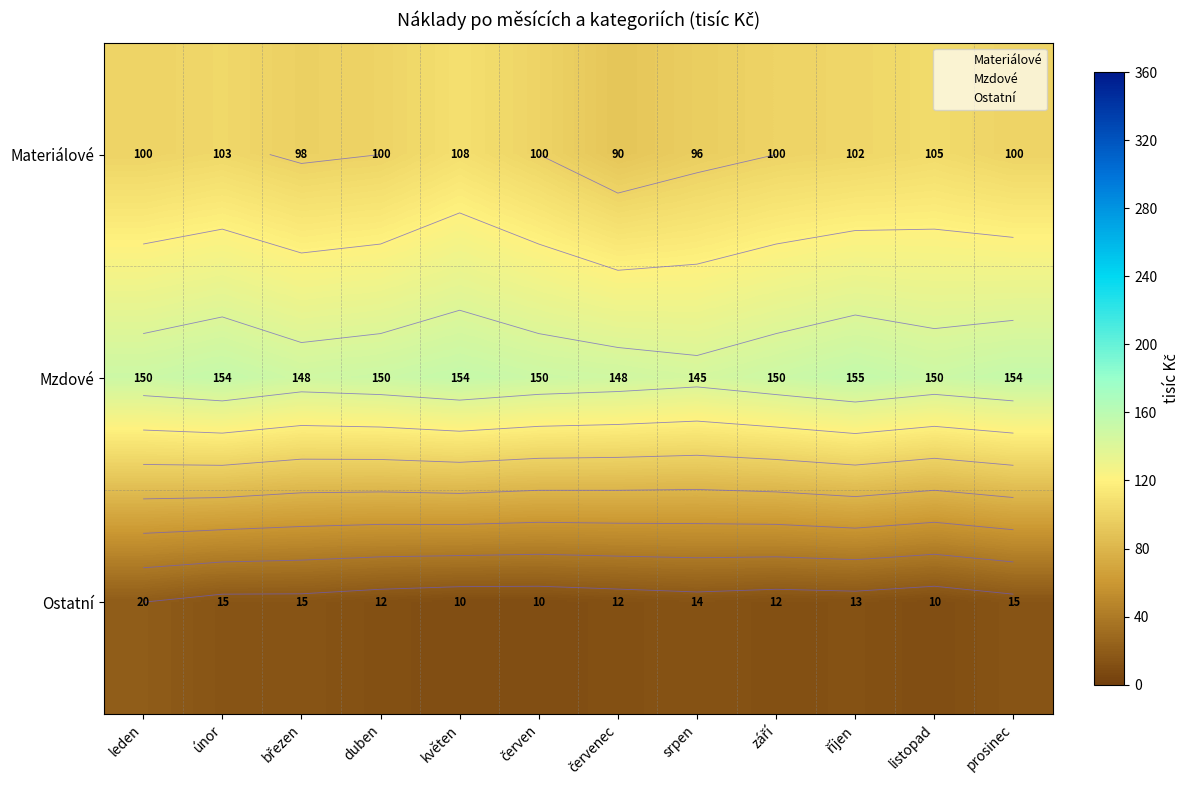

Which series has the widest spread of values?

Materiálové